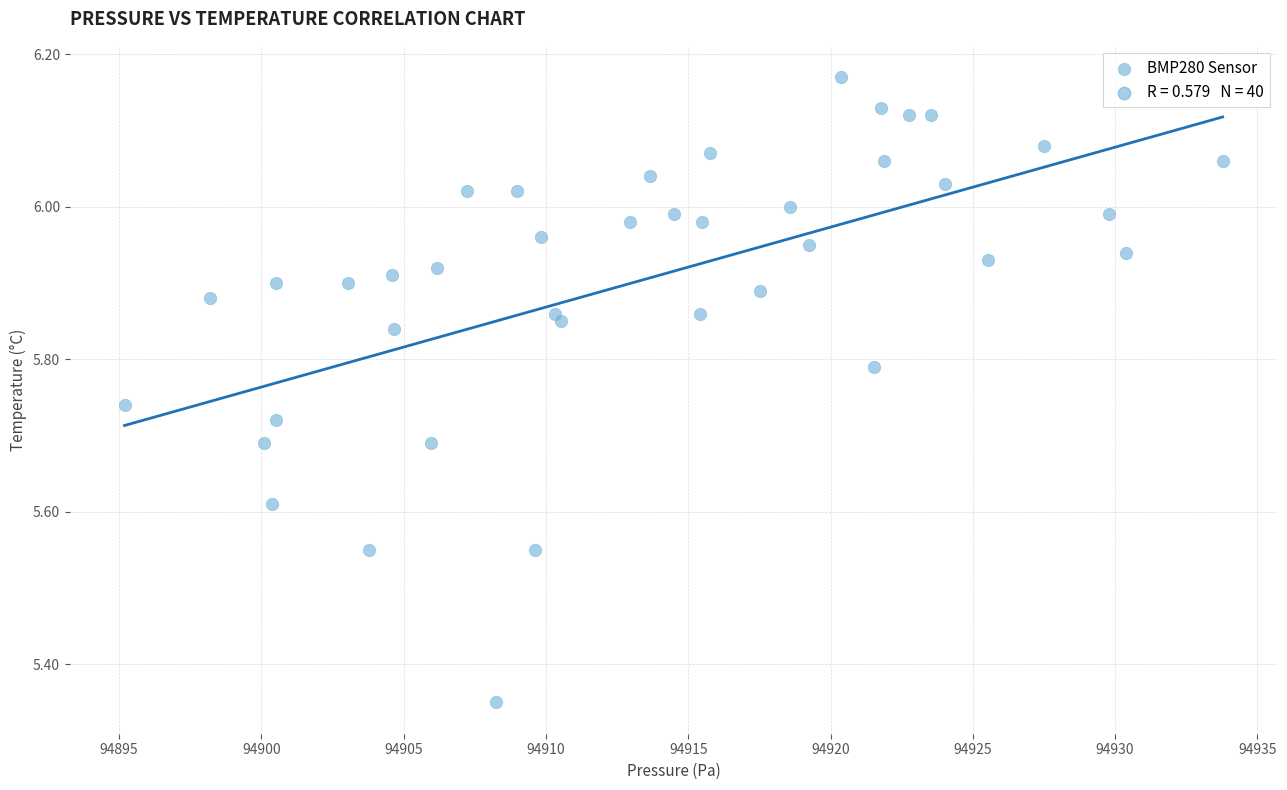

What is the range of Y values (max minus min)?

0.8